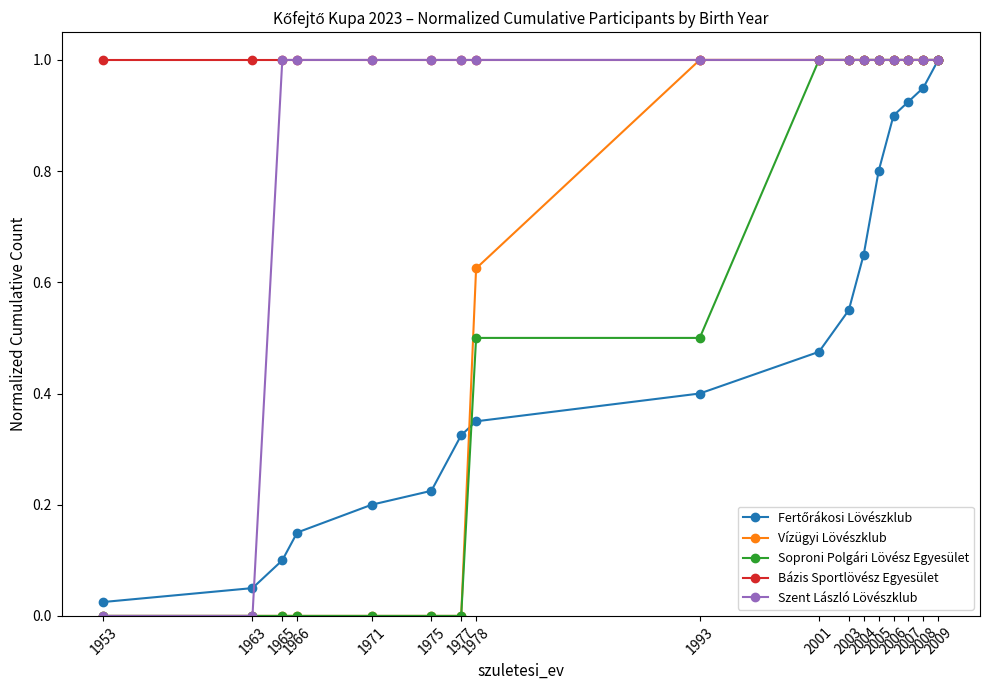

What is the maximum value shown in the chart?

1.0